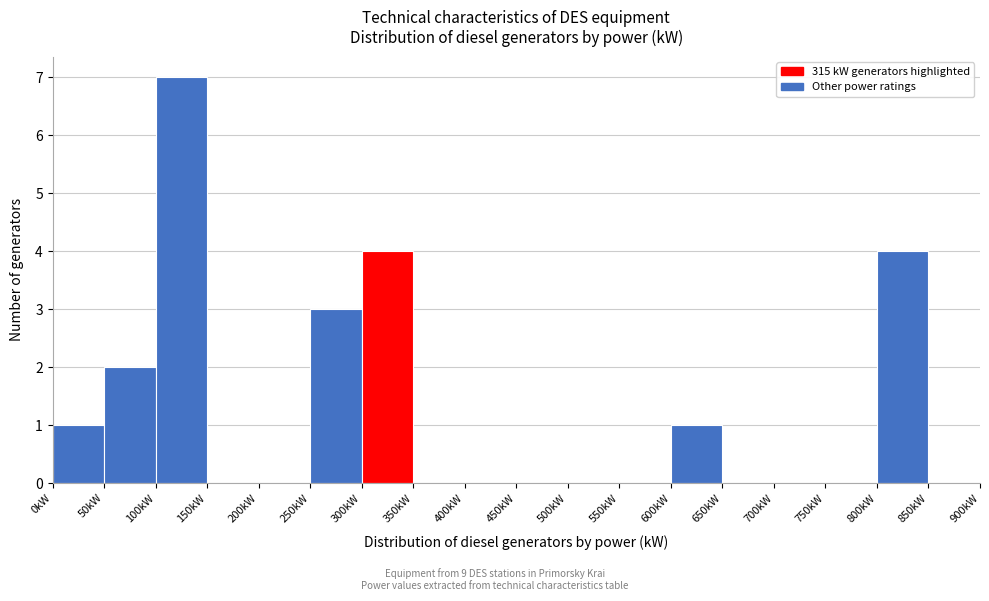

Which range on the x-axis has the tallest bar?

100 to 150